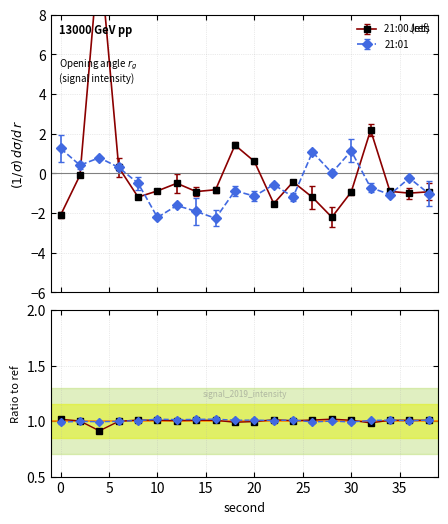

At how many categories does at least one series exceed 8?

1